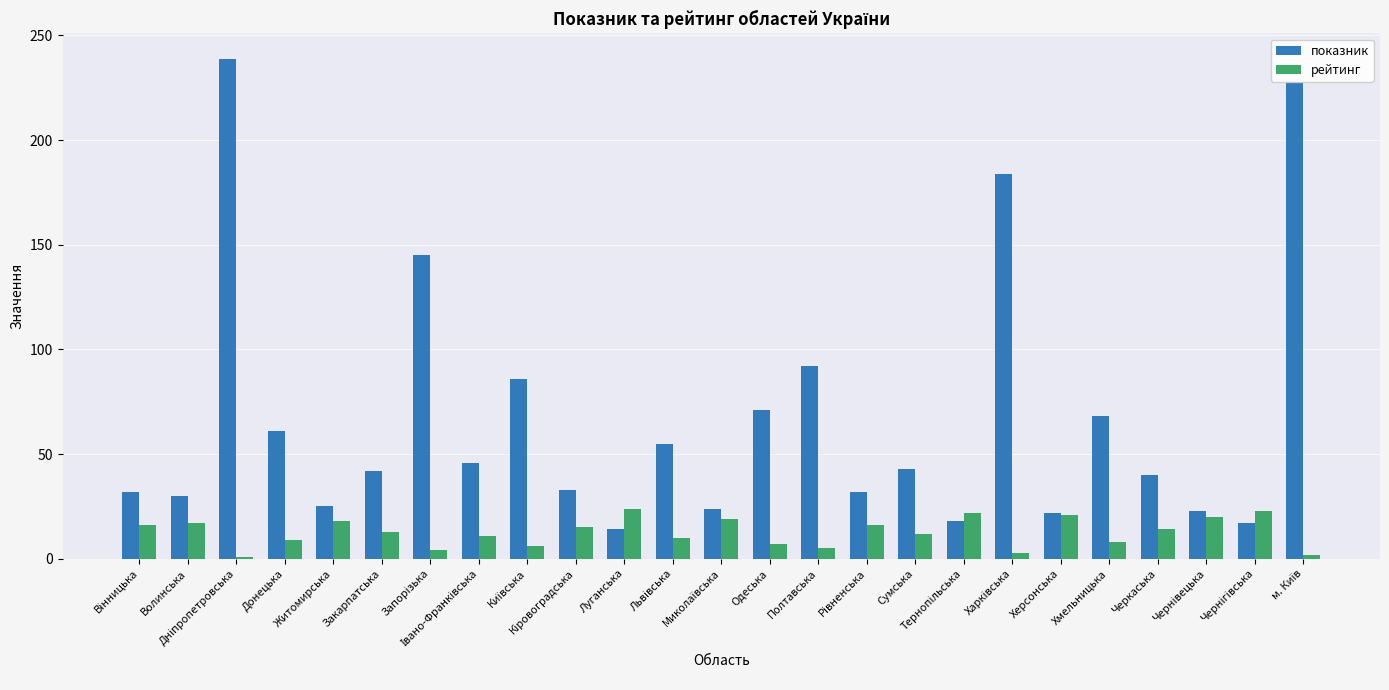

What is the difference between the maximum and minimum values in the рейтинг series?

23